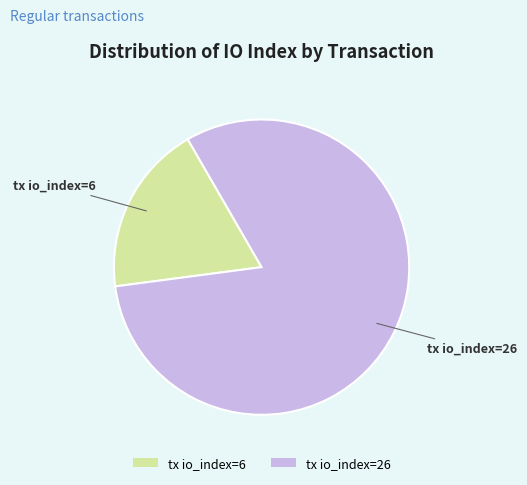

Does tx io_index=6 represent more than half of the total?

No